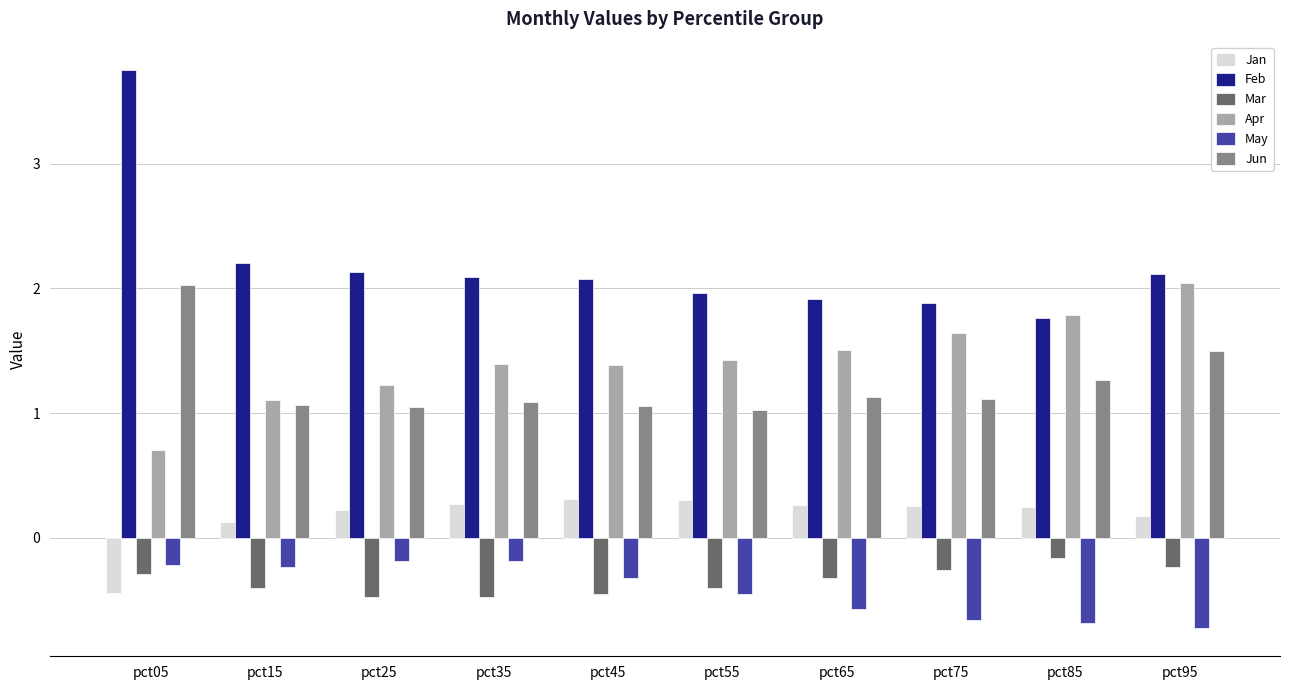

At which label does Jan first exceed 0?

pct15